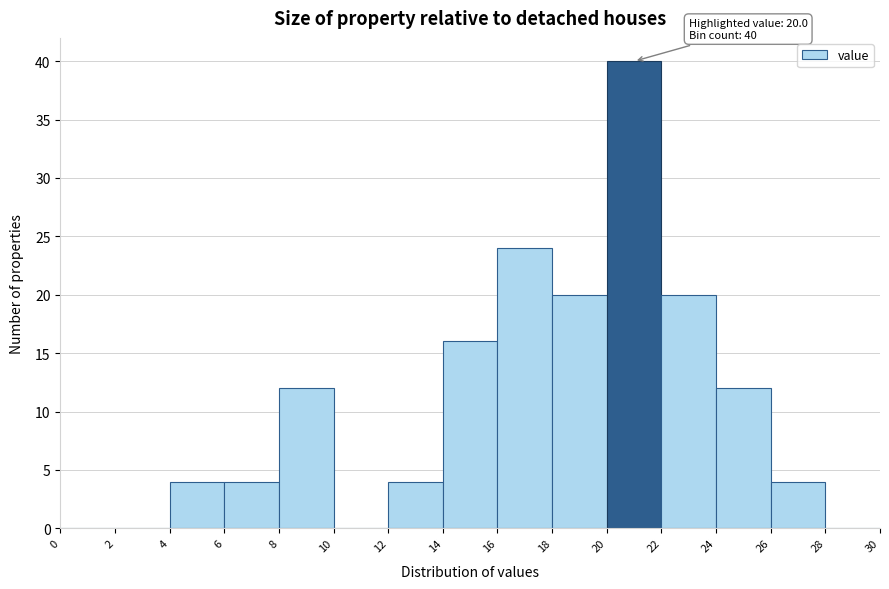

Over which range of the x-axis is the bar tallest?

20 to 22